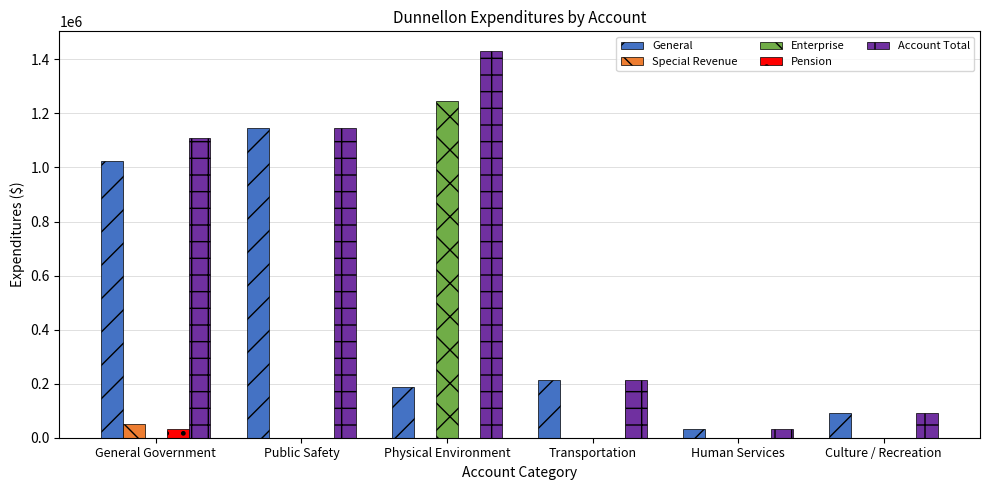

Which series changed the most between General Government and Transportation?

Account Total